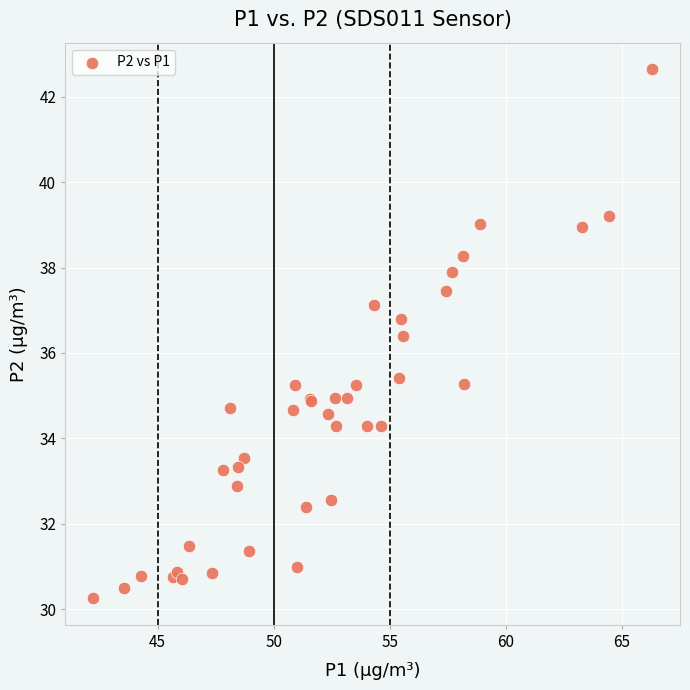

What Y value in the scatter plot is closest to 36?

36.4